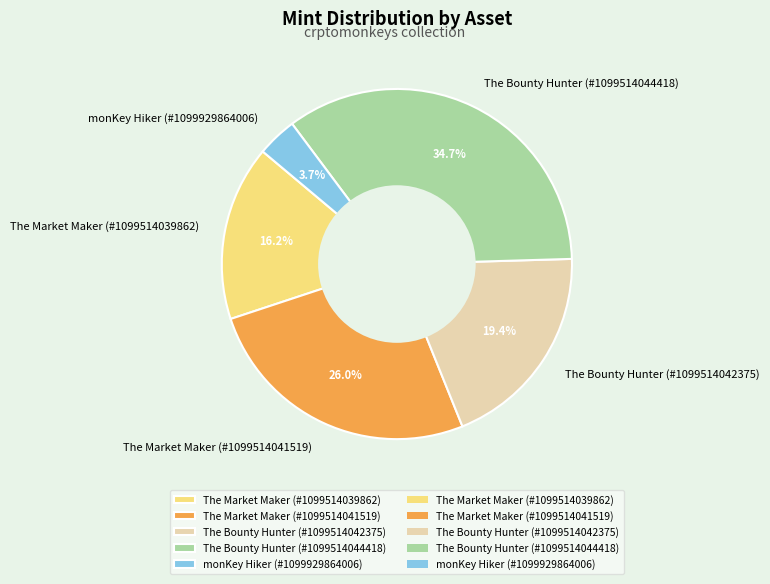

To the nearest percent, what portion does The Market Maker (#1099514039862) represent?

16%